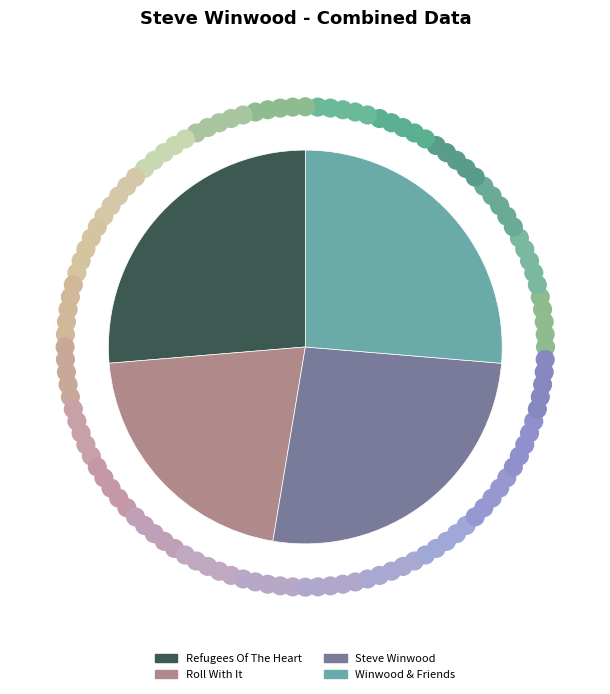

Is there any slice that represents more than half of the pie?

No